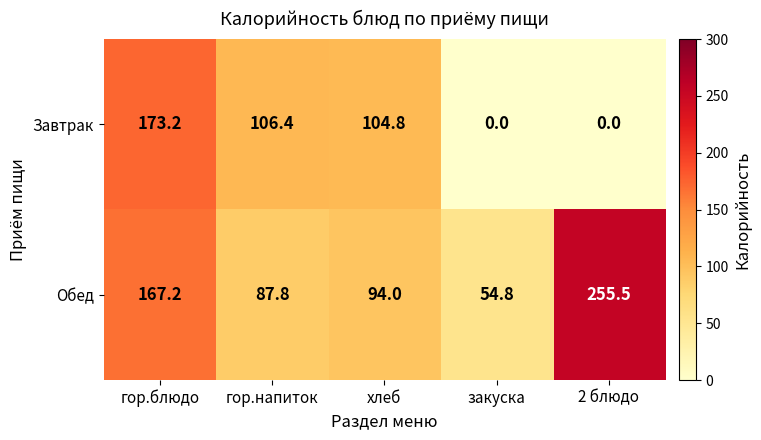

Rank the series by their average value, from highest to lowest.

Обед, Завтрак